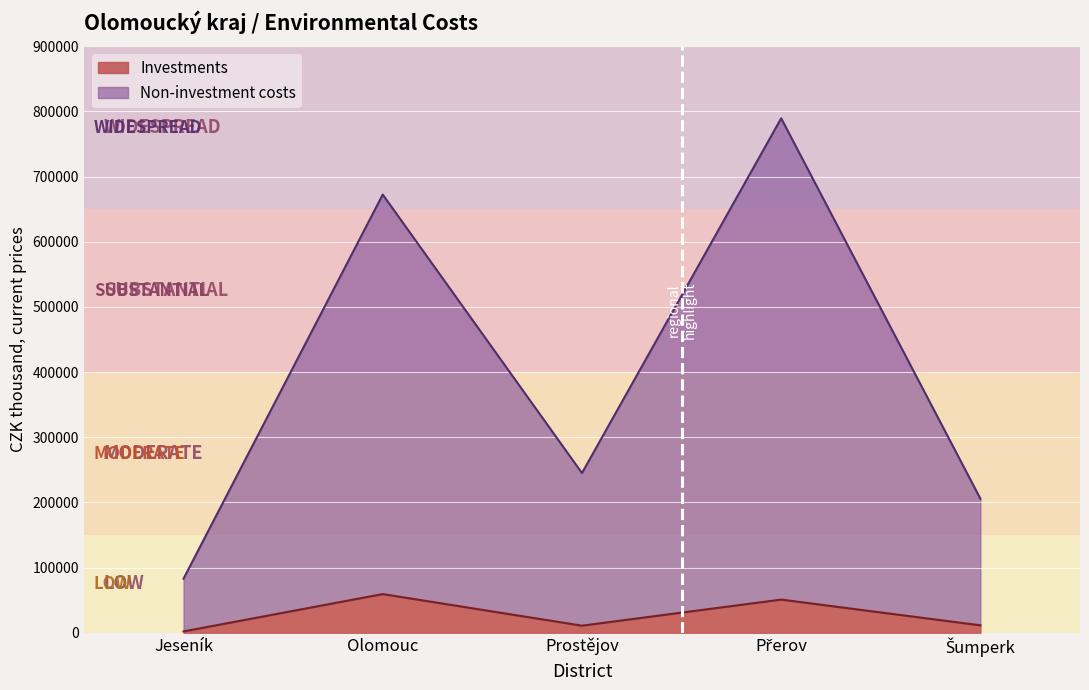

Where is the first local maximum for Investments?

Olomouc